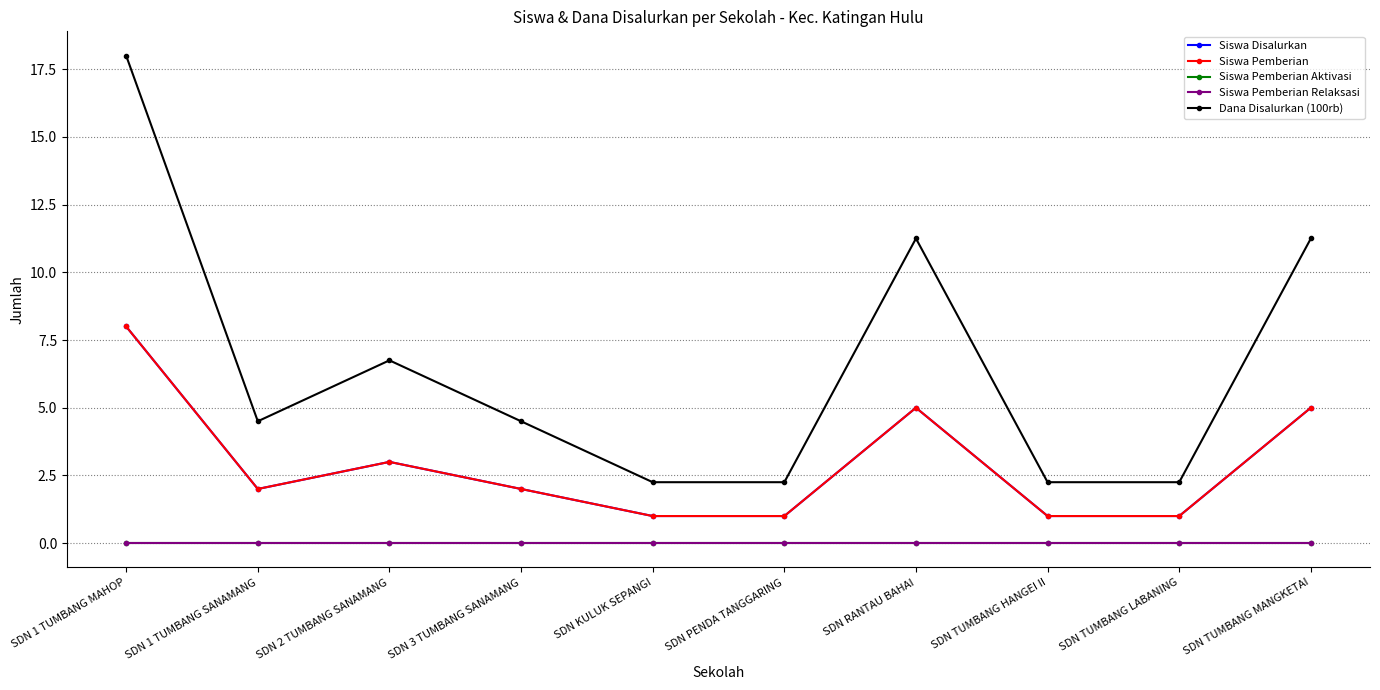

What is the average value of the Siswa Pemberian series?

2.9